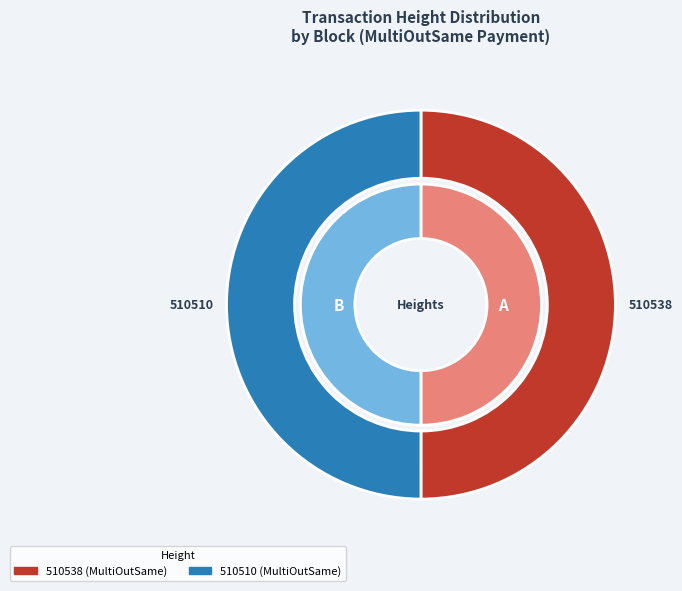

To the nearest percent, what percentage of the pie is 510538?

50%